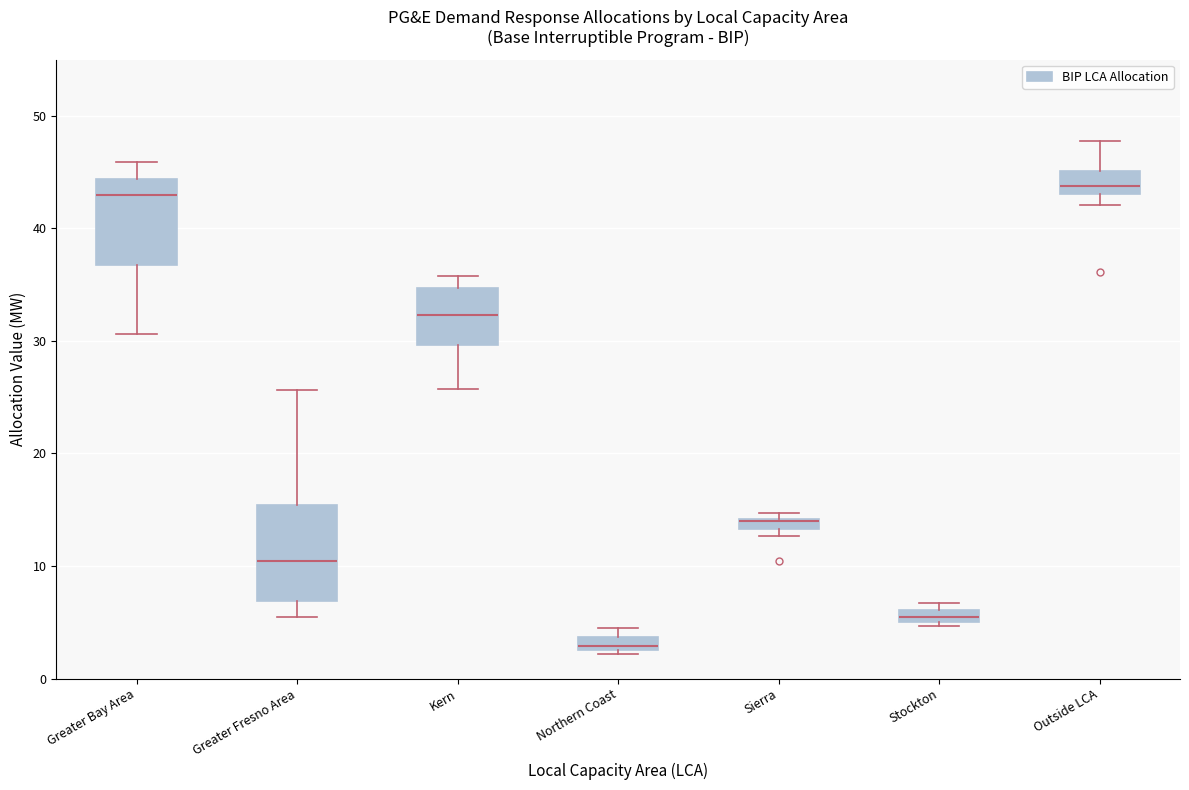

Where does the upper whisker of the box for Outside LCA end on the y-axis? The values are not printed on the chart, so give them approximately, as read against the axis.

48